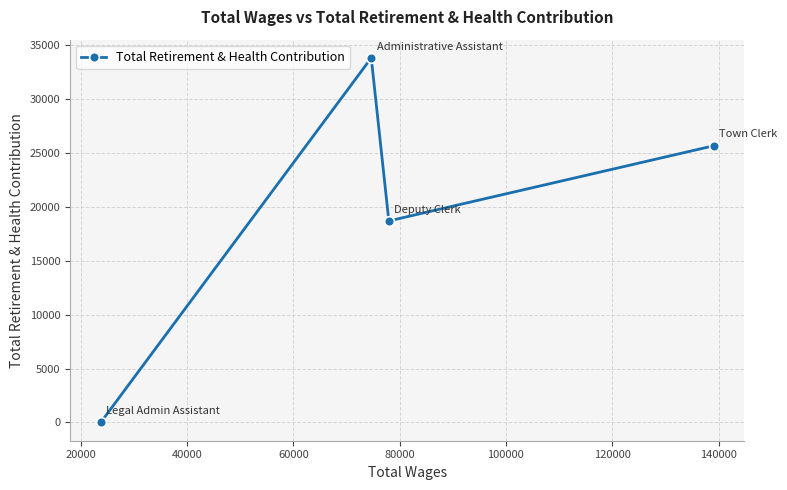

How many series are shown in this chart?

1